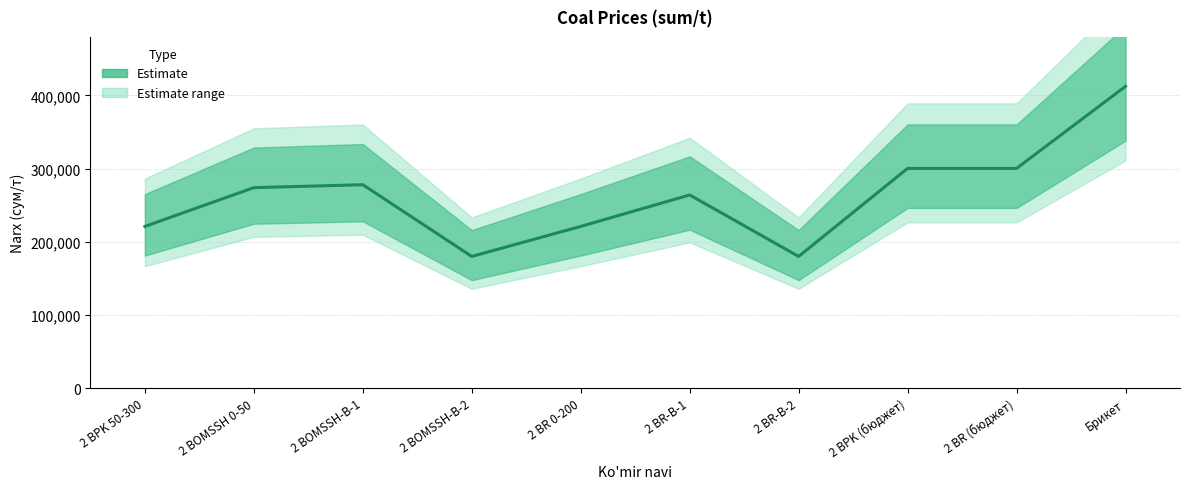

What is the value of the 6th point from the left?

264000